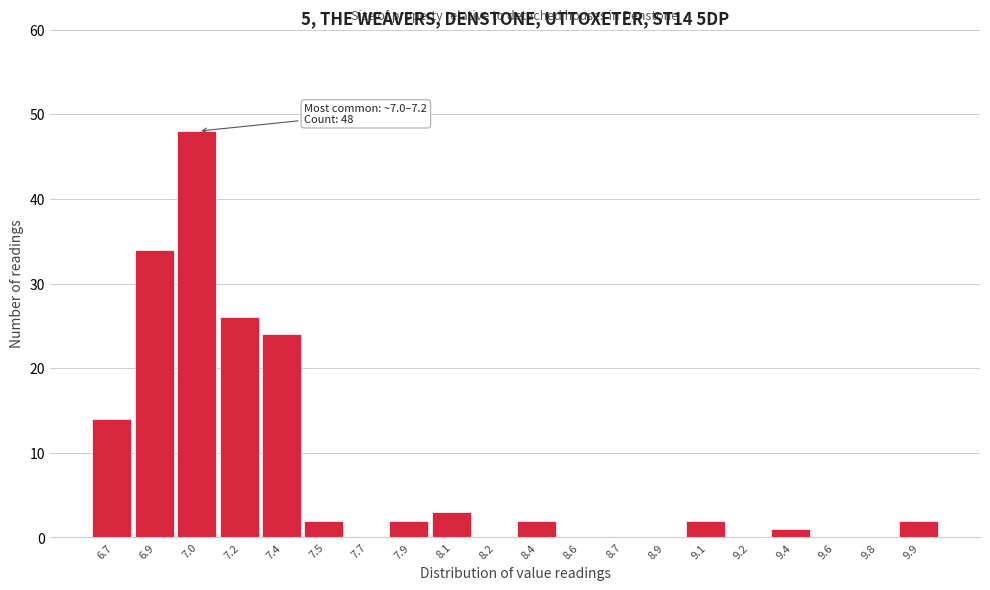

Reading left to right, what are all the values shown in this chart?

6.7=14	6.9=34	7.0=48	7.2=26	7.4=24	7.5=2	7.7=0	7.9=2	8.1=3	8.2=0	8.4=2	8.6=0	8.7=0	8.9=0	9.1=2	9.2=0	9.4=1	9.6=0	9.8=0	9.9=2